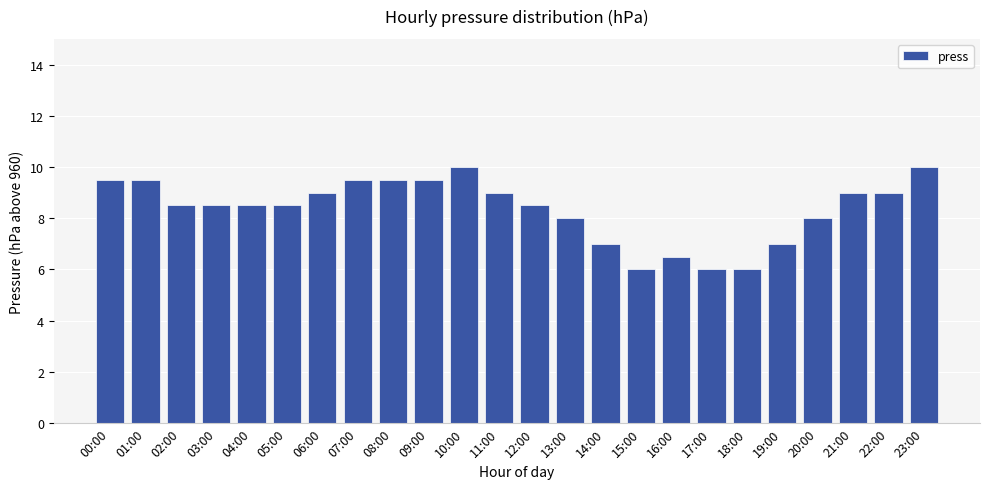

Which has a higher value, 01:00 or 23:00?

23:00